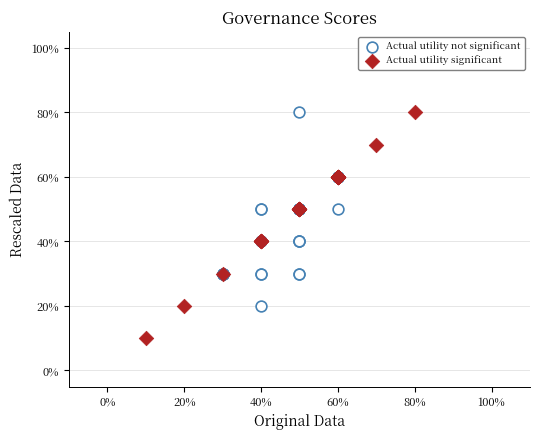

What are all the series names shown in the legend?

Actual utility not significant, Actual utility significant